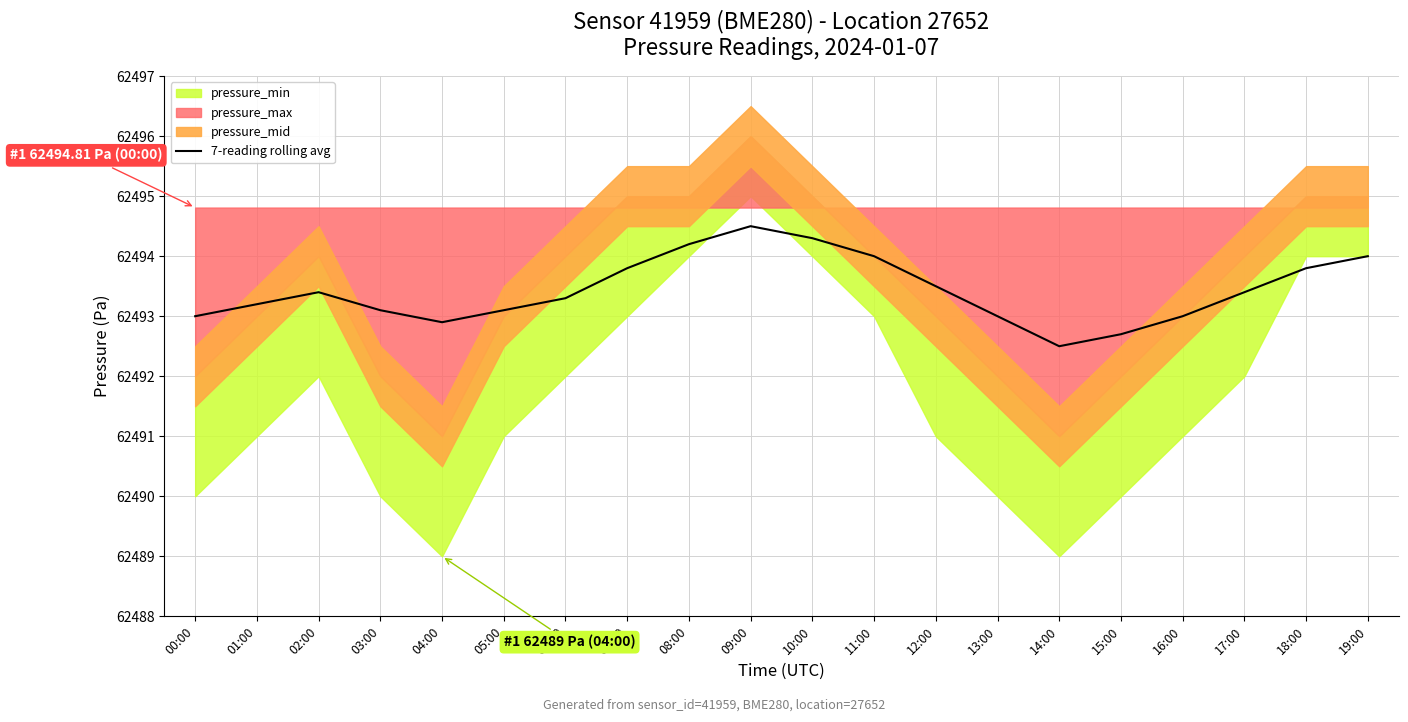

Where is the data nearest to the value 62493?

00:00